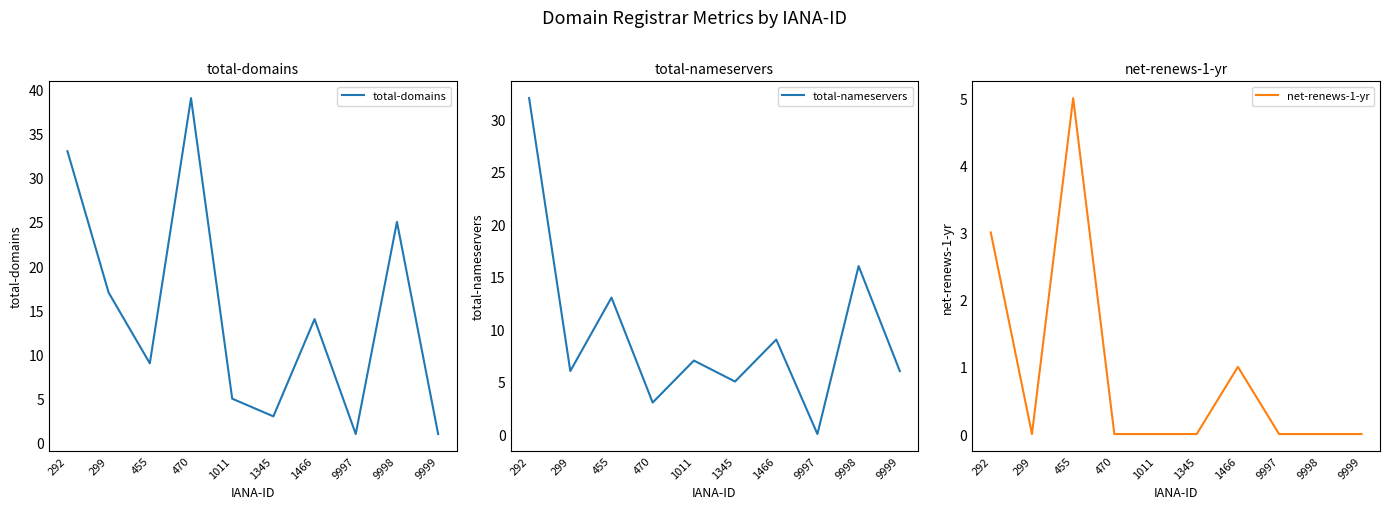

Which series has the largest range (max minus min)?

total-domains